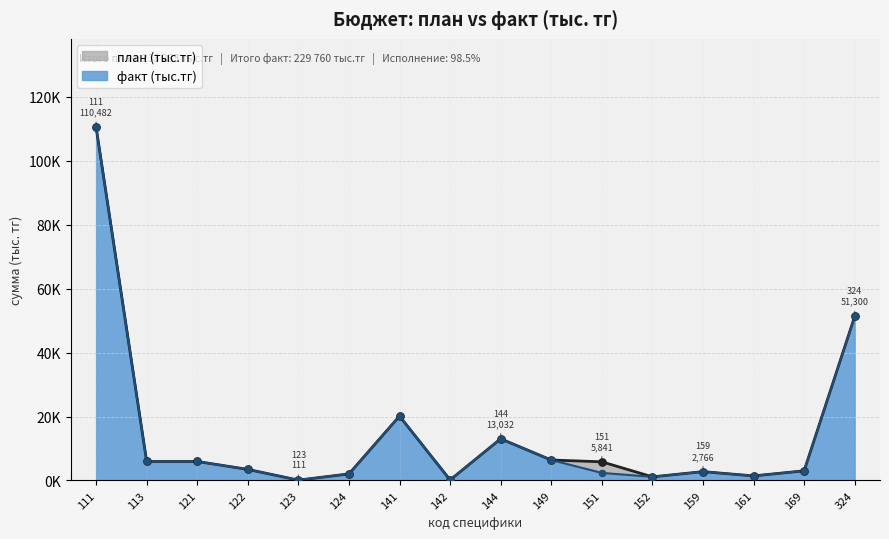

At how many categories does at least one series exceed 68005?

1